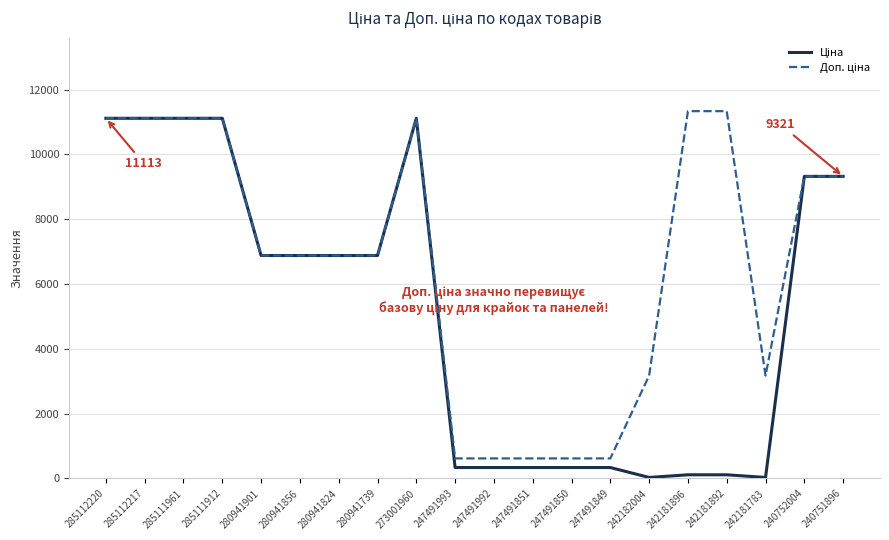

What is the spread (max minus min) of values at 247491849?

281.4